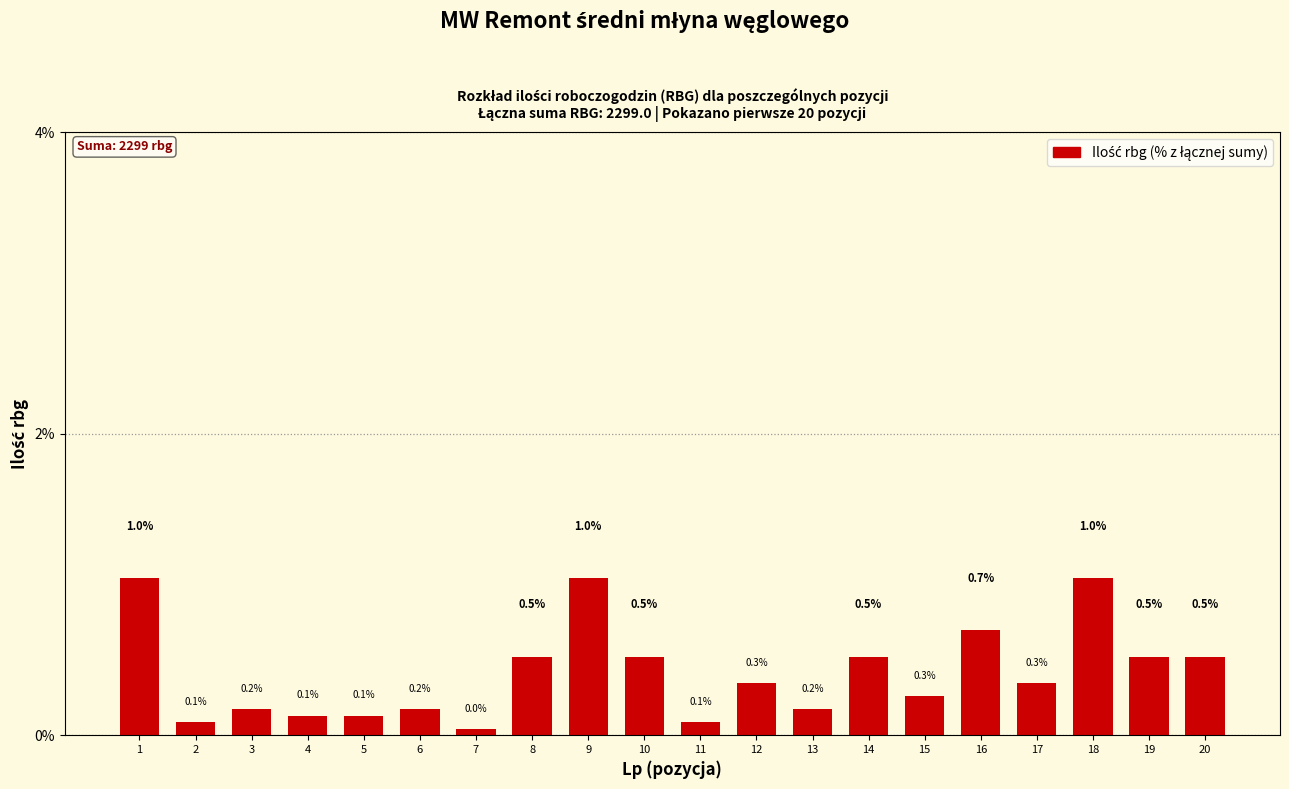

Which has a higher value, 11 or 16?

16